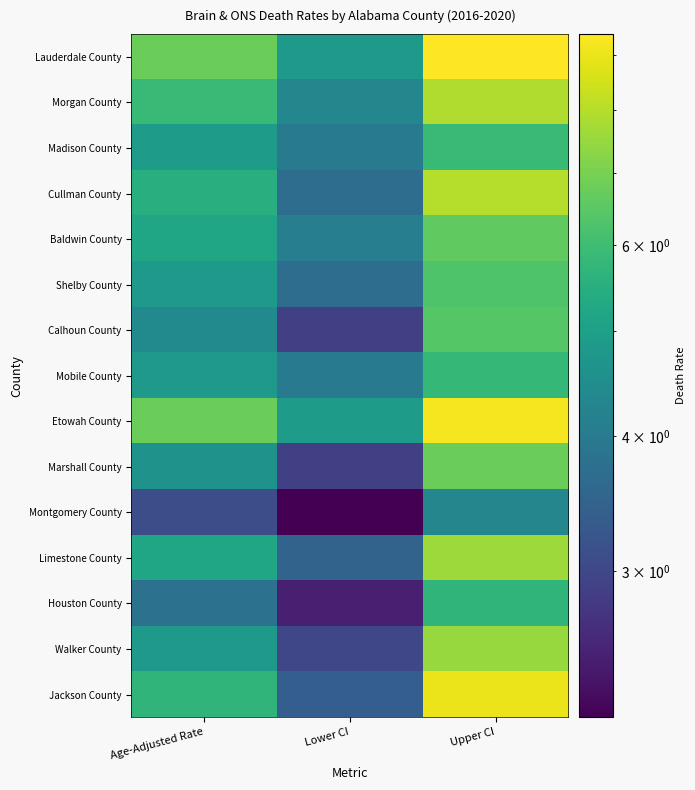

Reading left to right, extract all data points from this chart.

Lauderdale County: Age-Adjusted Rate=6.8	Lower CI=4.8	Upper CI=9.4
Morgan County: Age-Adjusted Rate=5.9	Lower CI=4.3	Upper CI=7.9
Madison County: Age-Adjusted Rate=4.9	Lower CI=4.0	Upper CI=5.9
Cullman County: Age-Adjusted Rate=5.5	Lower CI=3.7	Upper CI=8.0
Baldwin County: Age-Adjusted Rate=5.2	Lower CI=4.1	Upper CI=6.6
Shelby County: Age-Adjusted Rate=4.8	Lower CI=3.7	Upper CI=6.3
Calhoun County: Age-Adjusted Rate=4.4	Lower CI=2.9	Upper CI=6.4
Mobile County: Age-Adjusted Rate=4.8	Lower CI=4.0	Upper CI=5.8
Etowah County: Age-Adjusted Rate=6.8	Lower CI=4.9	Upper CI=9.2
Marshall County: Age-Adjusted Rate=4.6	Lower CI=2.9	Upper CI=6.8
Montgomery County: Age-Adjusted Rate=3.1	Lower CI=2.2	Upper CI=4.3
Limestone County: Age-Adjusted Rate=5.2	Lower CI=3.5	Upper CI=7.6
Houston County: Age-Adjusted Rate=3.8	Lower CI=2.5	Upper CI=5.7
Walker County: Age-Adjusted Rate=4.8	Lower CI=3.0	Upper CI=7.5
Jackson County: Age-Adjusted Rate=5.7	Lower CI=3.4	Upper CI=9.0